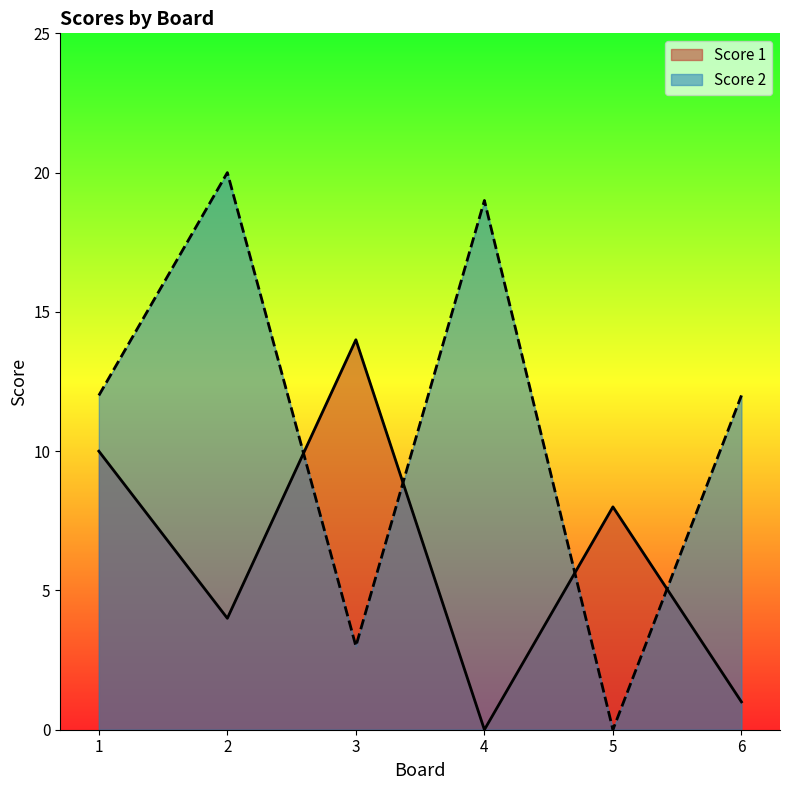

Reading left to right, what are all the values shown in this chart?

Score 1: 1=10	2=4	3=14	4=0	5=8	6=1
Score 2: 1=12	2=20	3=3	4=19	5=0	6=12